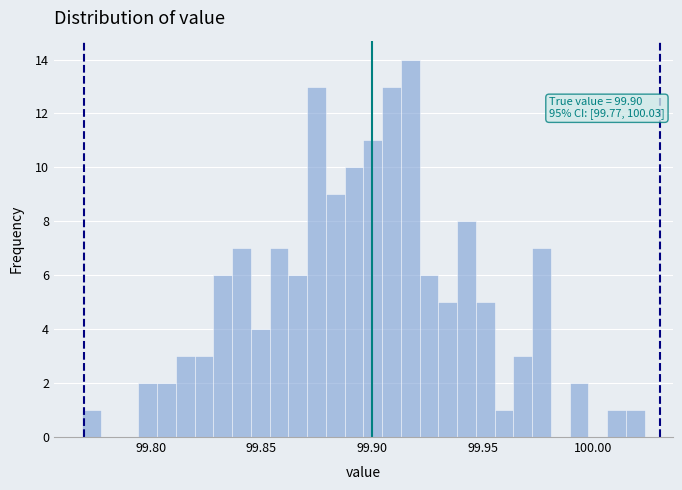

Read against the x-axis, roughly where is the centre of the tallest bar?

99.915